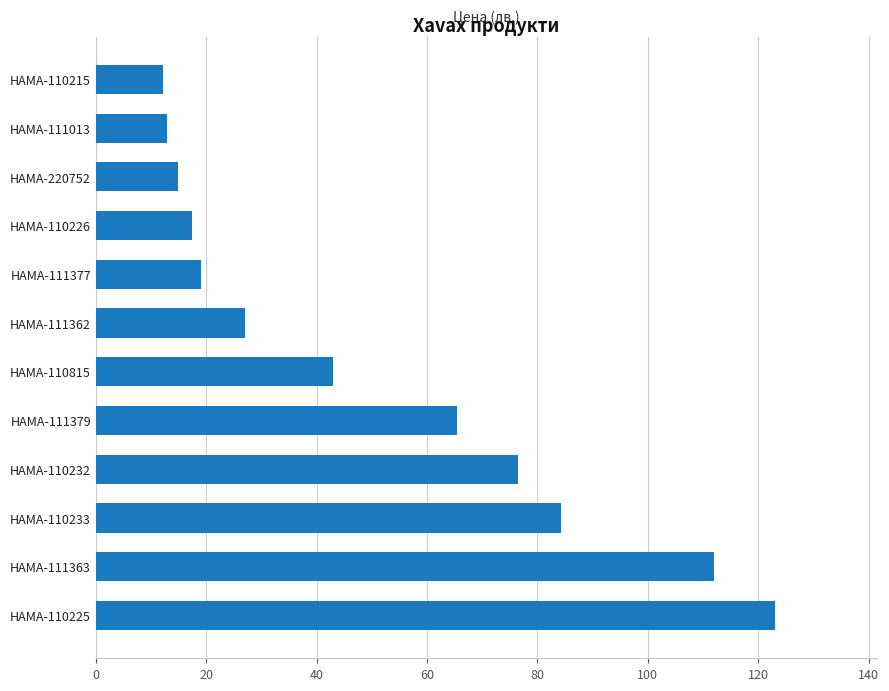

Reading bottom to top, list all the values displayed in this chart.

123.1	112.0	84.3	76.4	65.4	43.0	27.0	19.0	17.5	15.0	13.0	12.3